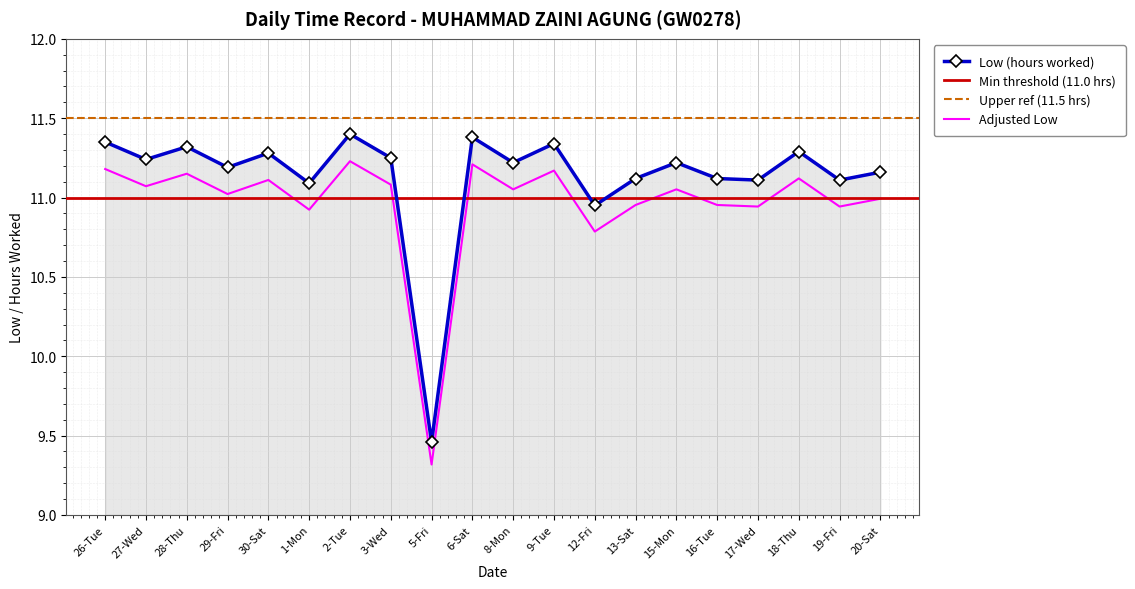

Which category has the highest value across all series?

2-Tue